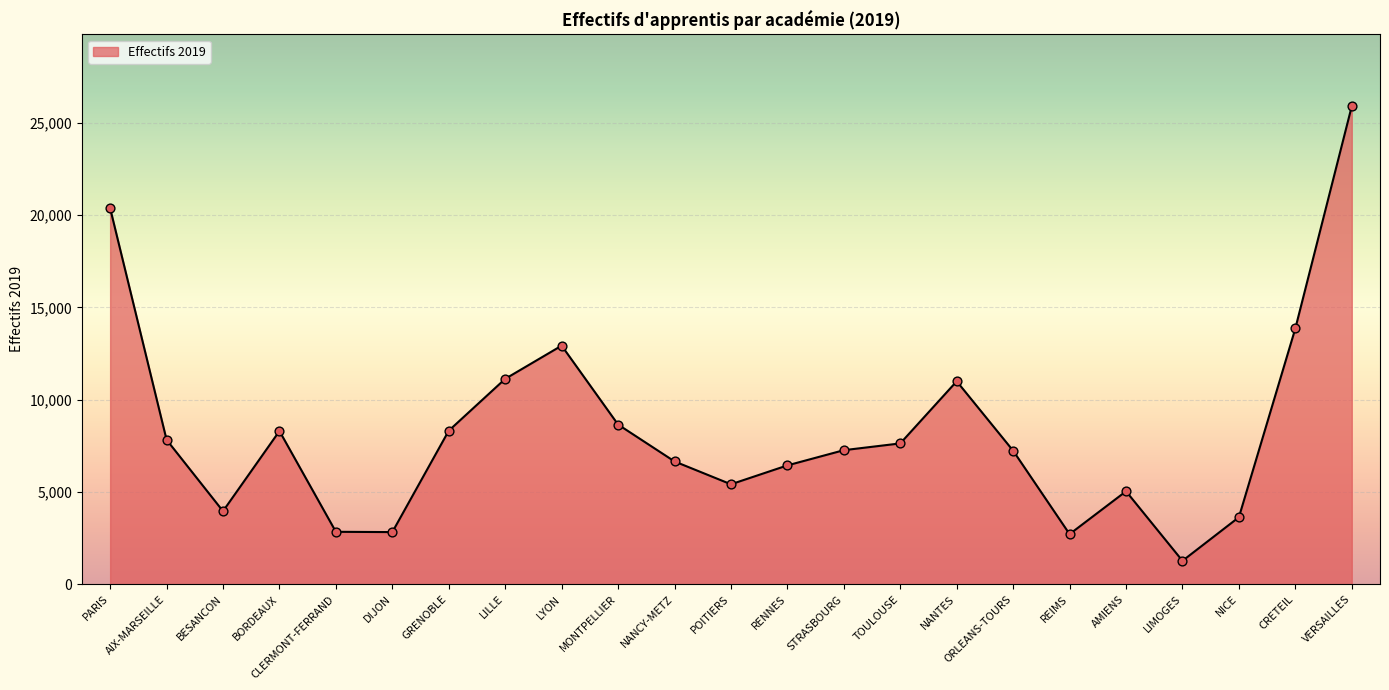

What is the change in value from NANTES to CRETEIL?

+2864